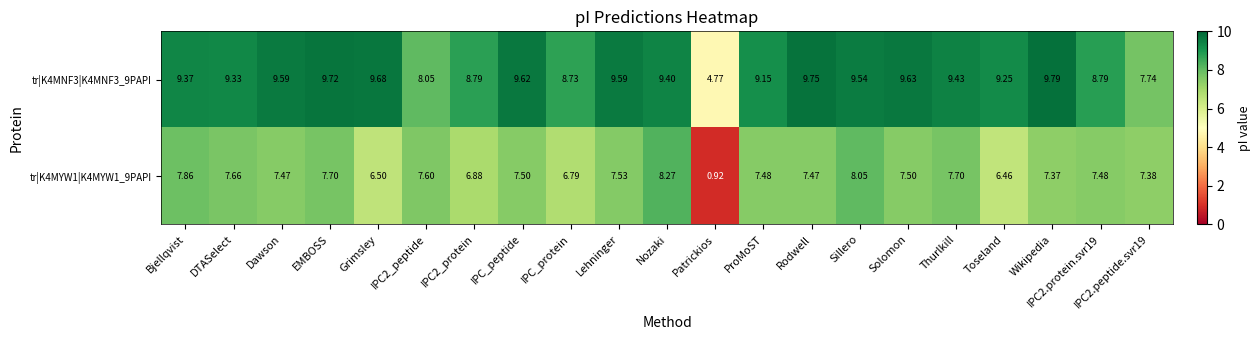

At which label does tr|K4MYW1|K4MYW1_9PAPI first exceed 7?

Bjellqvist